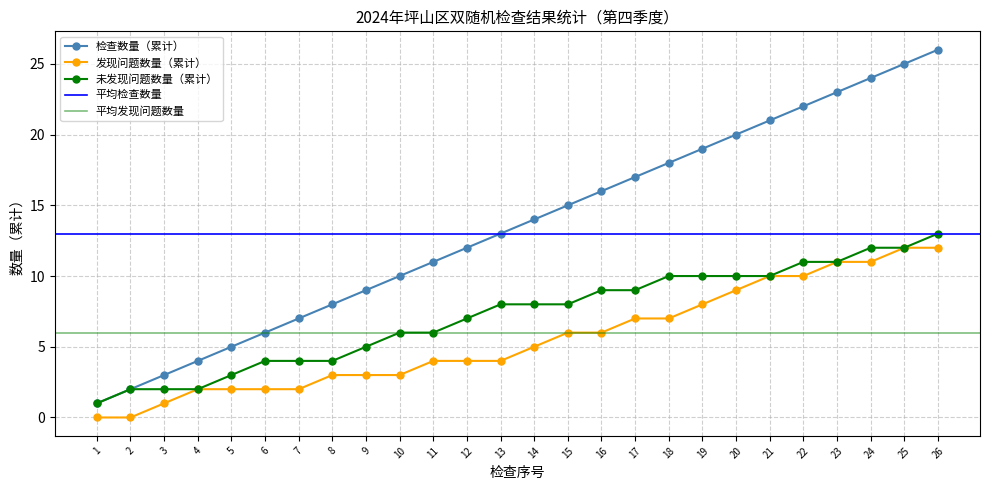

Which series has the largest range (max minus min)?

检查数量（累计）